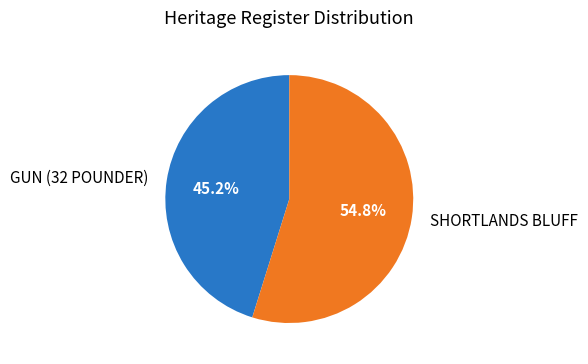

Which has a higher value, SHORTLANDS BLUFF or GUN (32 POUNDER)?

SHORTLANDS BLUFF